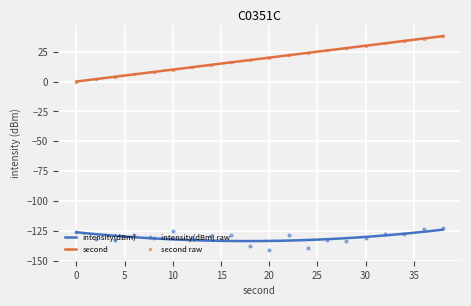

Where is the first local minimum for intensity(dBm)?

4